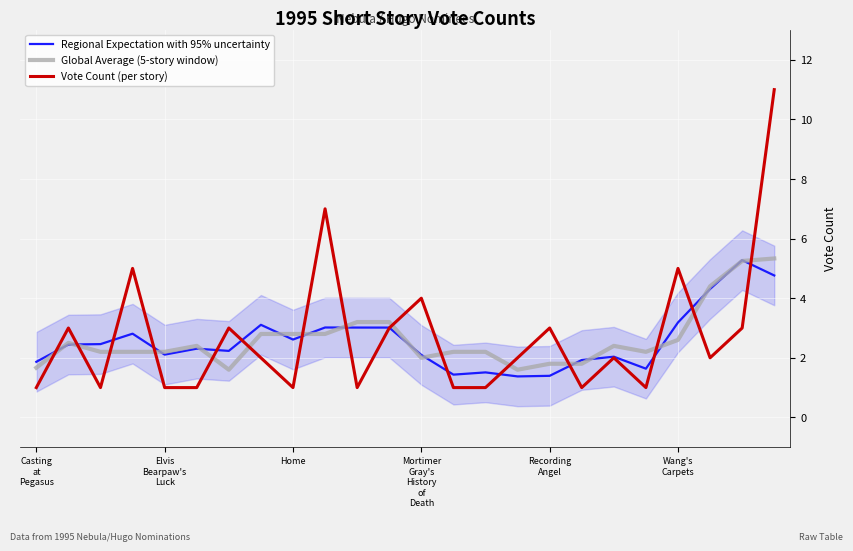

List the labels in order of Regional Expectation with 95% uncertainty value, smallest first.

15, 16, 13, 14, 19, Casting
at
Pegasus, 17, 18, 12, Recording
Angel, 6, Wang's
Carpets, Elvis
Bearpaw's
Luck, Home, 8, Mortimer
Gray's
History
of
Death, 11, 10, 9, 7, 20, 21, 23, 22